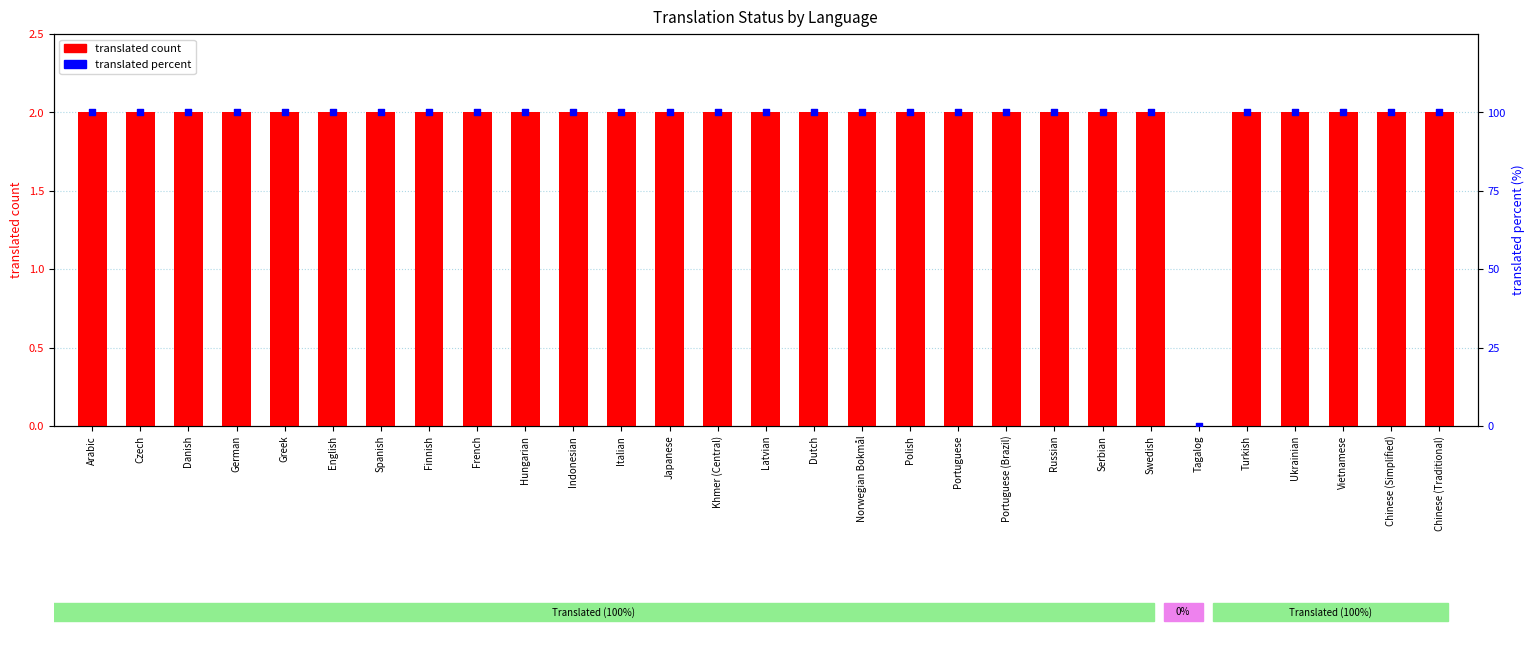

What is the total value across all series at Khmer (Central)?

102